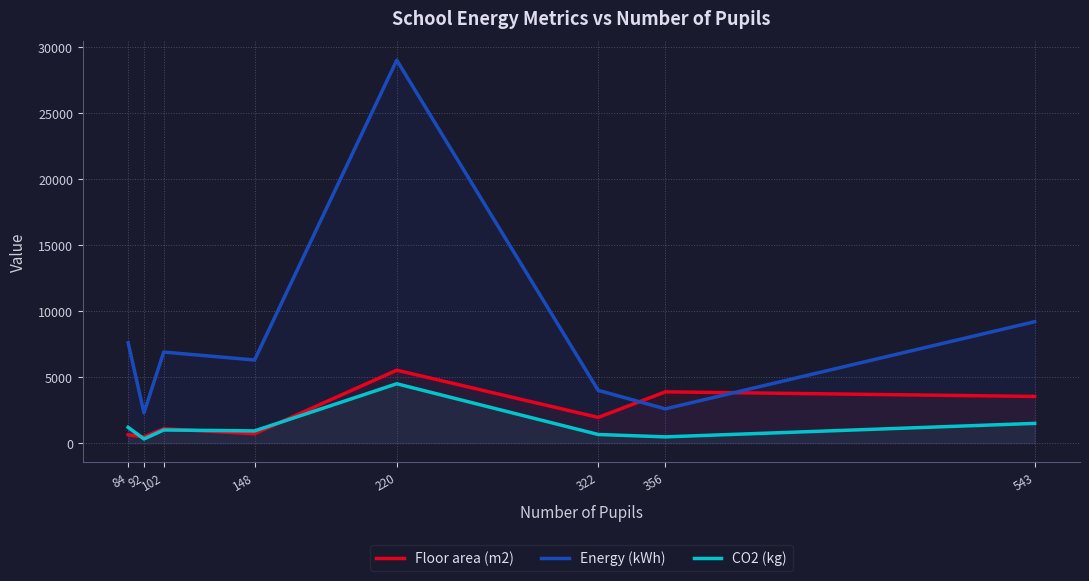

What is the smallest value displayed?

320